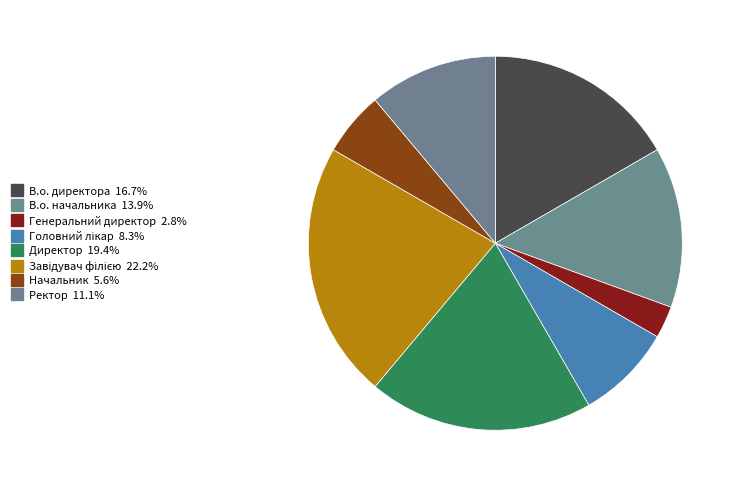

Count the number of slices in the pie.

8